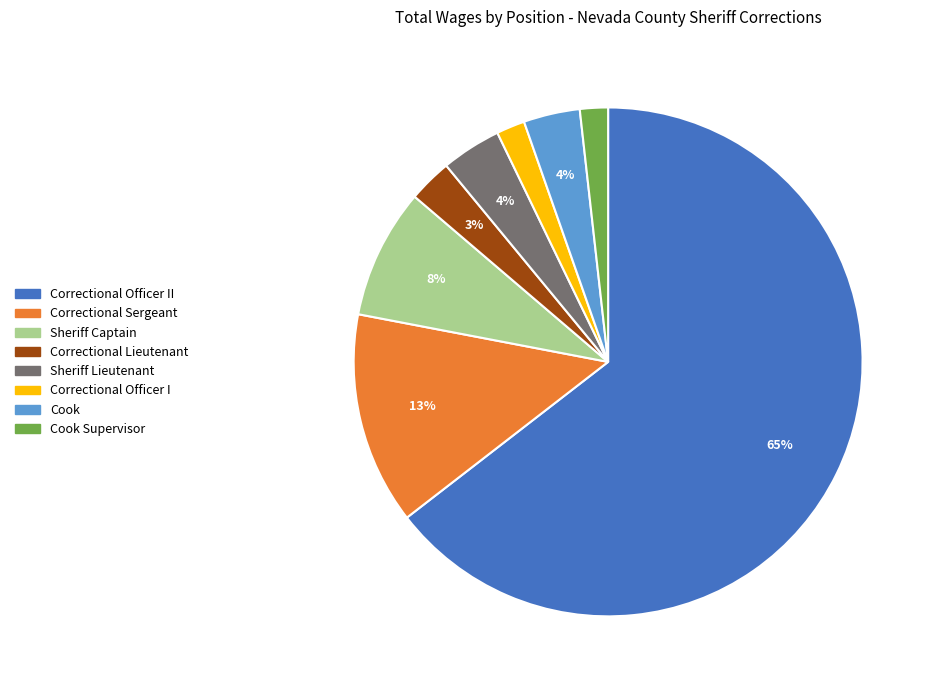

To the nearest percent, what is the average slice percentage?

12%